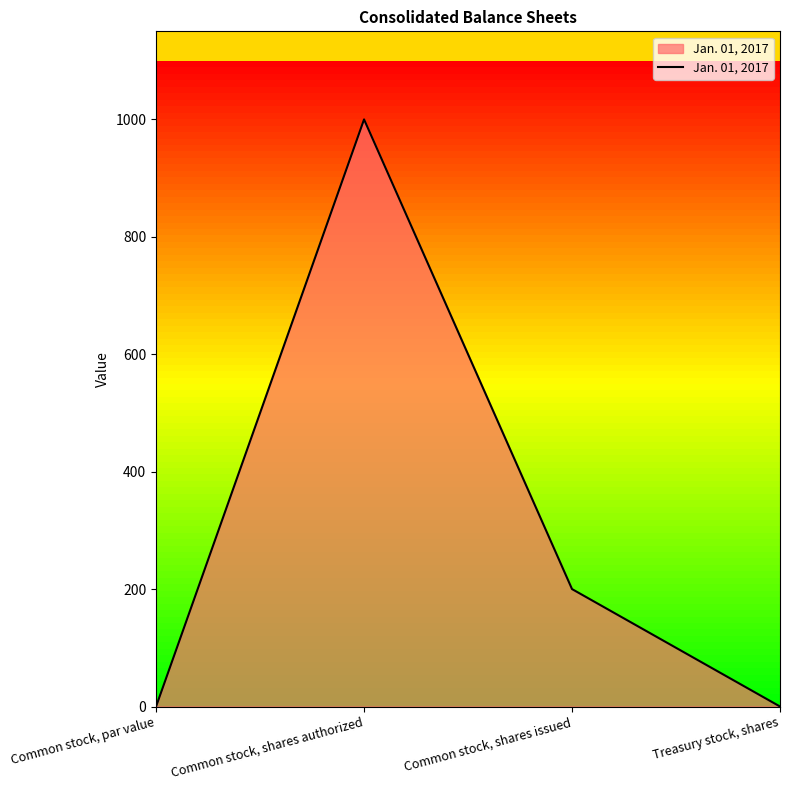

Rank the categories by value from highest to lowest.

Common stock, shares authorized, Common stock, shares issued, Common stock, par value, Treasury stock, shares